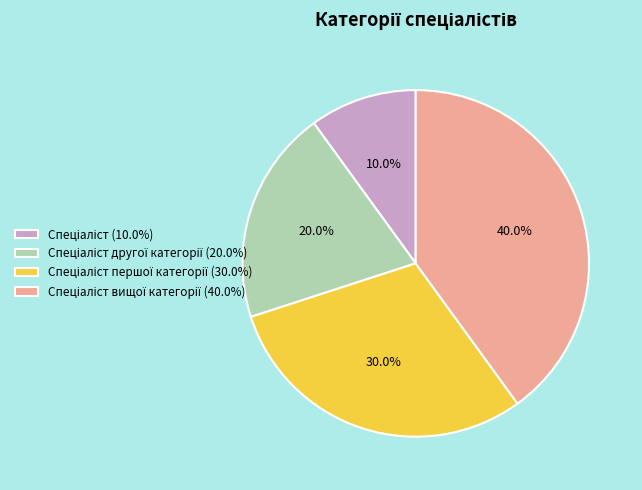

Is there a majority slice in this chart?

No